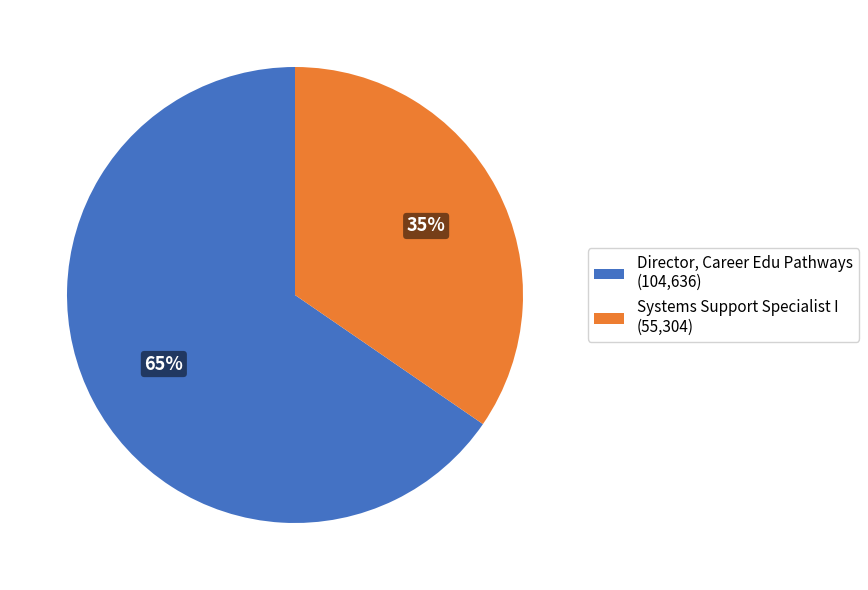

Count the number of slices in the pie.

2